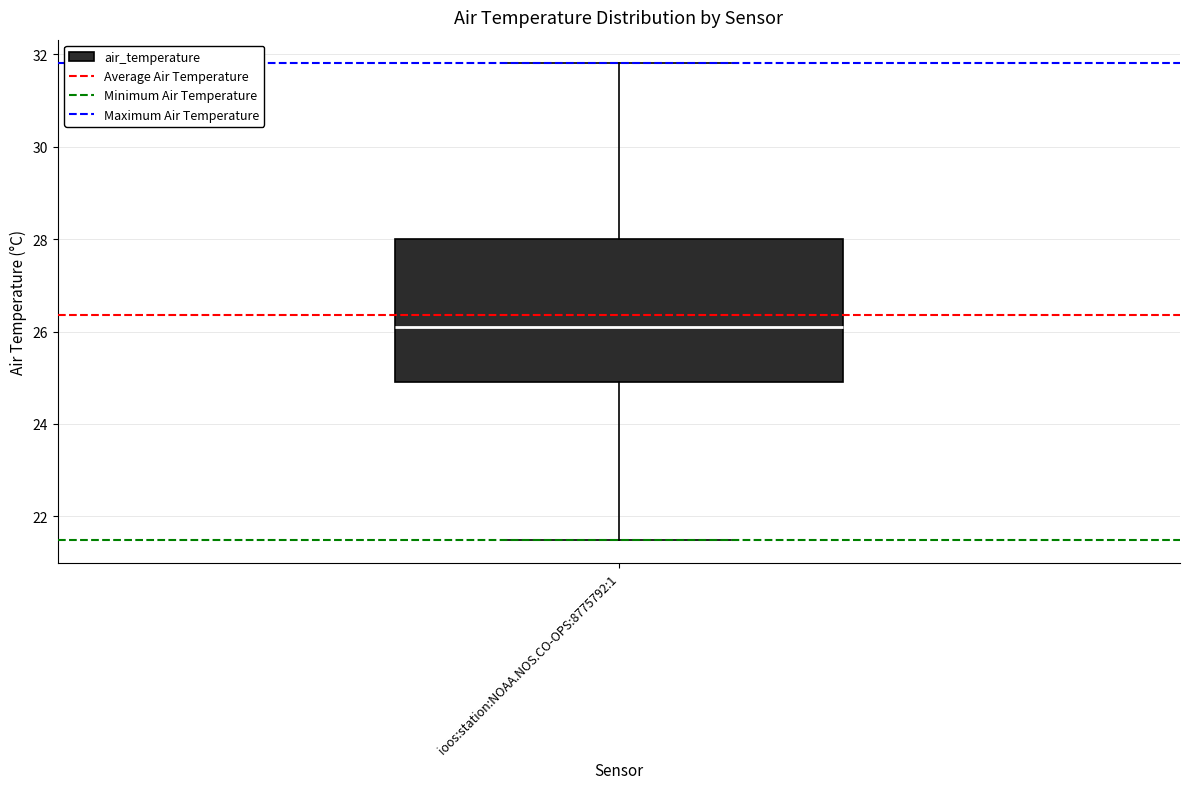

Transcribe this box plot: give where the median line is, the range the box spans, and where the two whiskers end, as read against the y-axis. The values are not printed on the chart, so give them approximately, as read against the axis.

median 26.2, box 25.0 to 28.0, whiskers 21.6 to 31.8